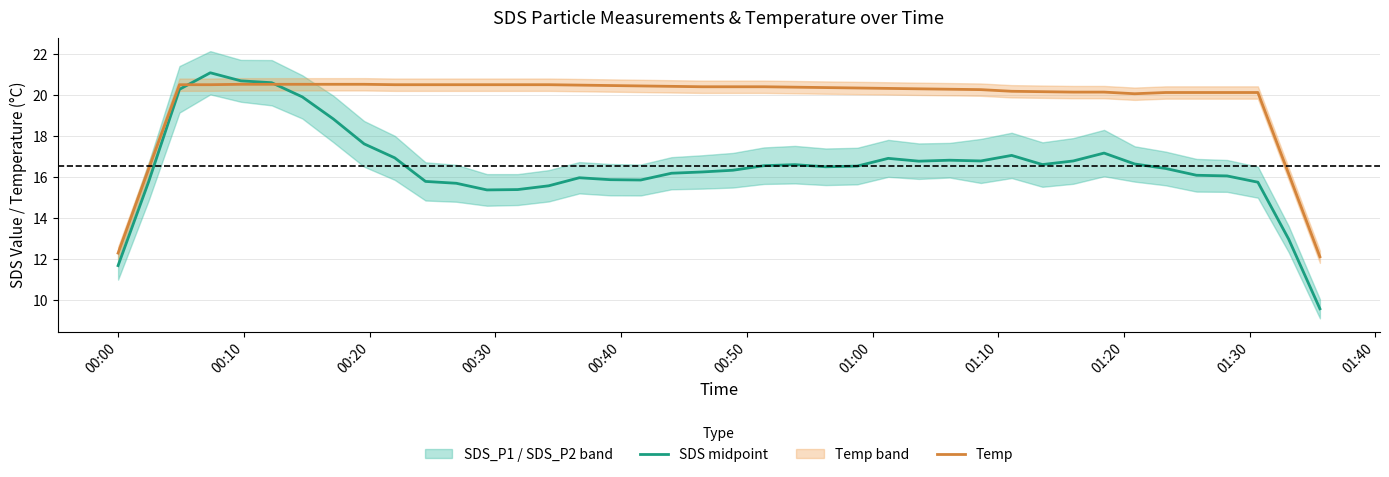

How many intersections are there between SDS midpoint and Temp?

2